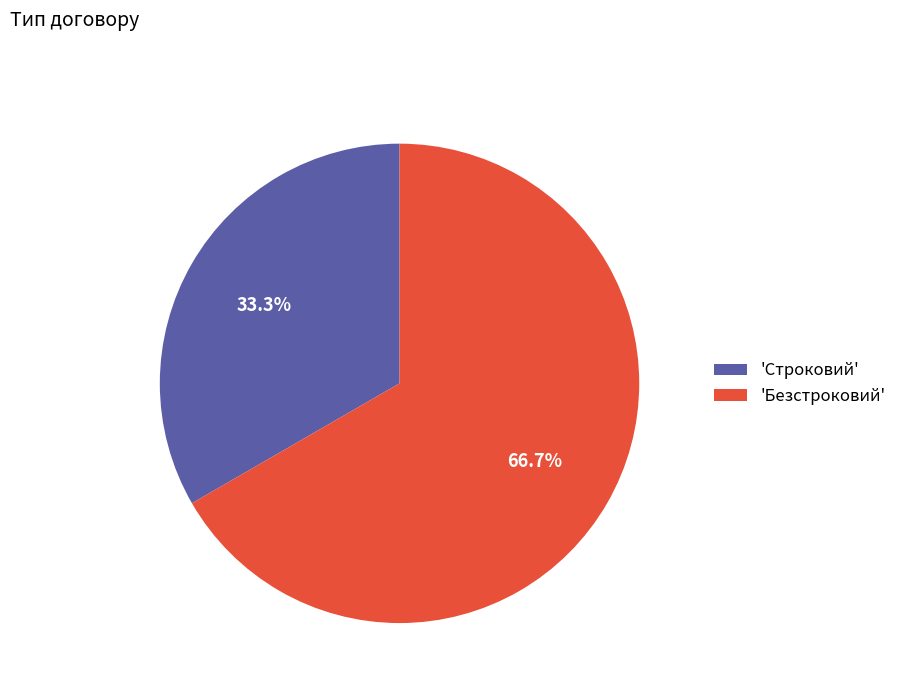

Is the sum of 'Безстроковий' and 'Строковий' greater than half?

Yes